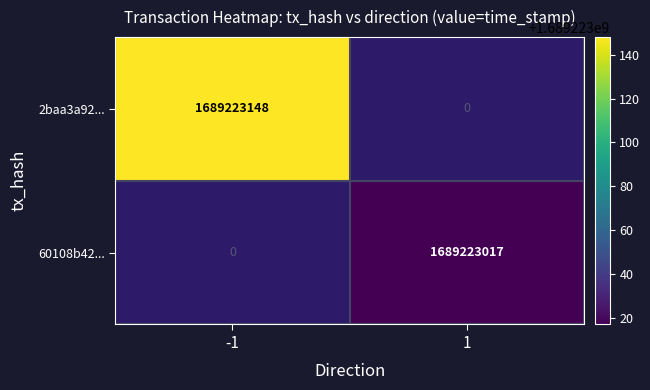

True or false: 2baa3a92... has a value of 1689223148 at -1.

True